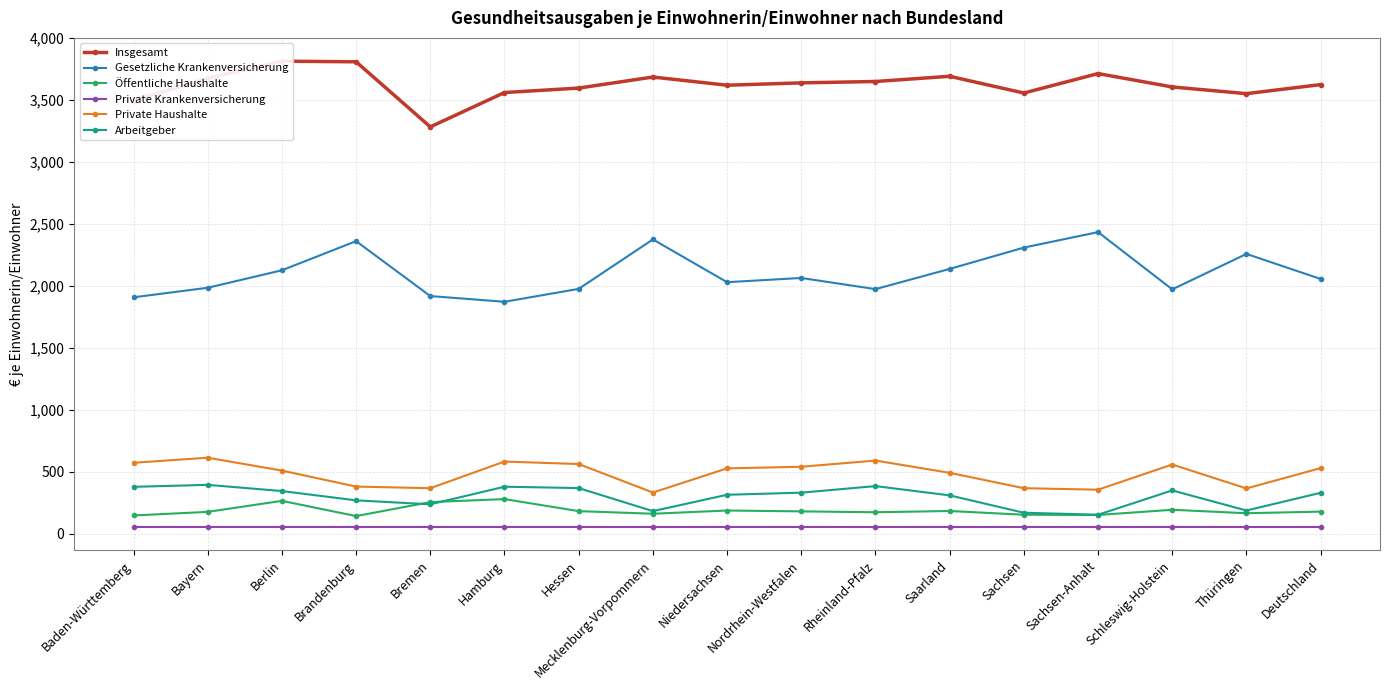

At Schleswig-Holstein, list the series in order from largest to smallest.

Insgesamt, Gesetzliche Krankenversicherung, Private Haushalte, Arbeitgeber, Öffentliche Haushalte, Private Krankenversicherung